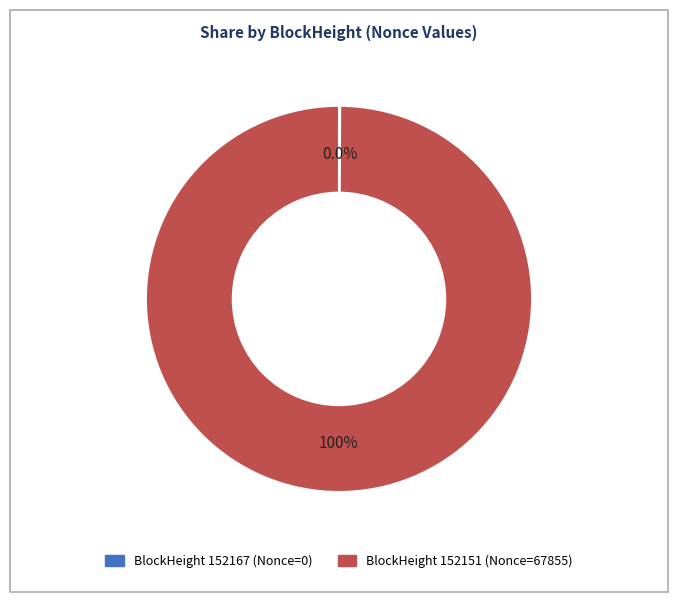

Is the sum of 152167 and 152151 greater than half?

Yes